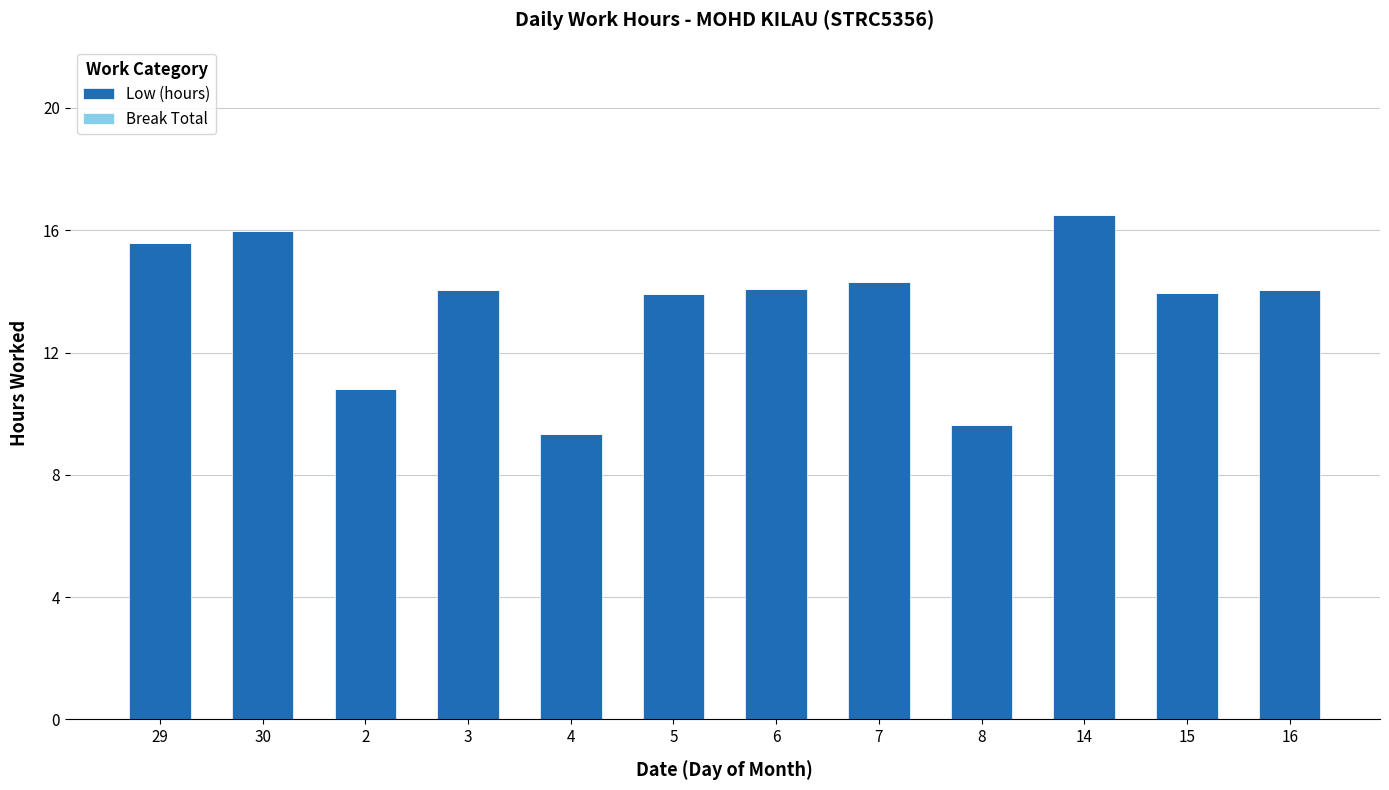

Between 7 and 2, which is larger?

7